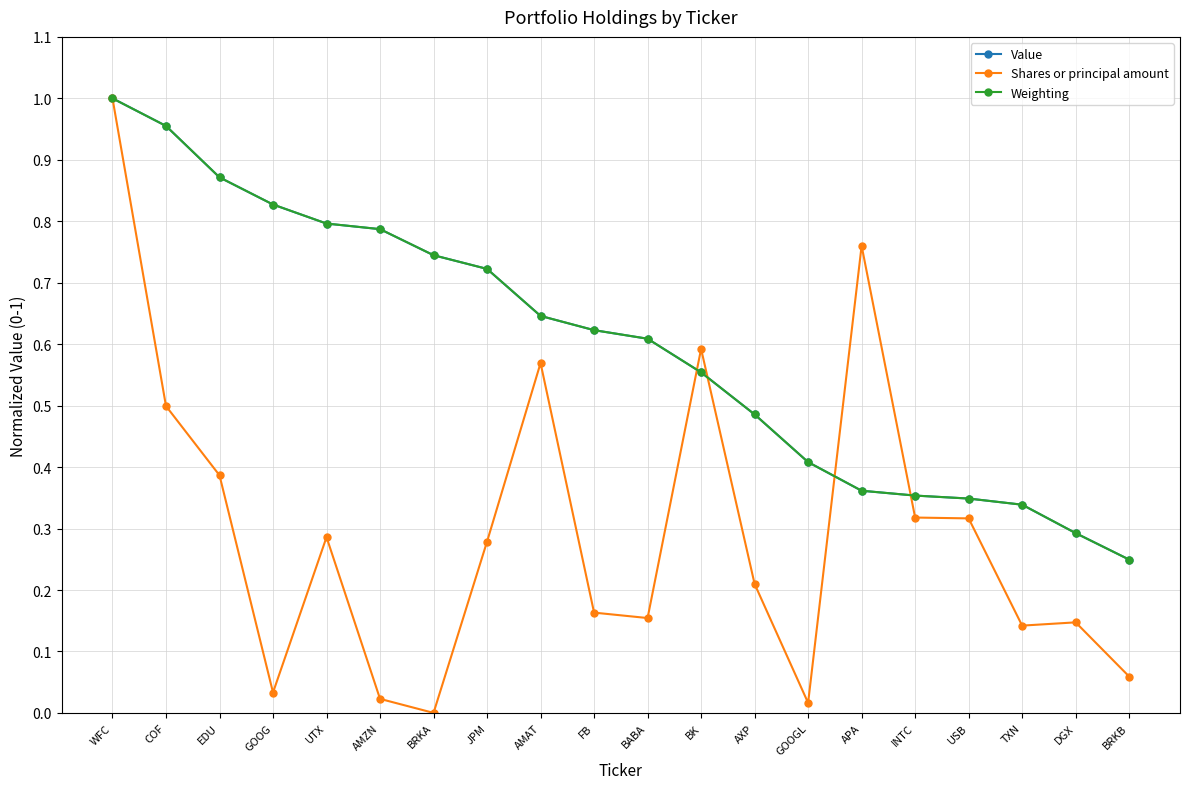

What is the total value across all series at JPM?

1.7